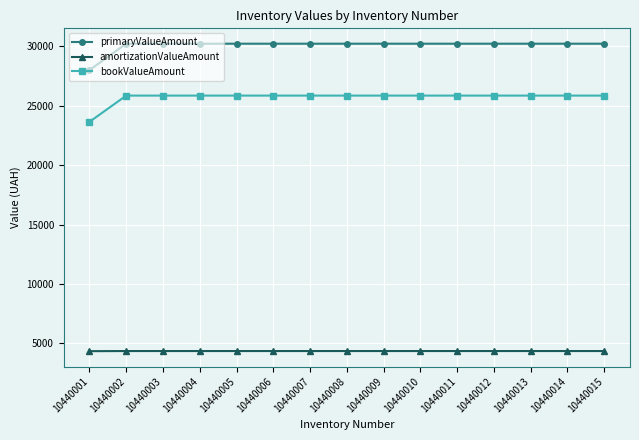

What is the value of the amortizationValueAmount point at the 5th from the left?

4362.3